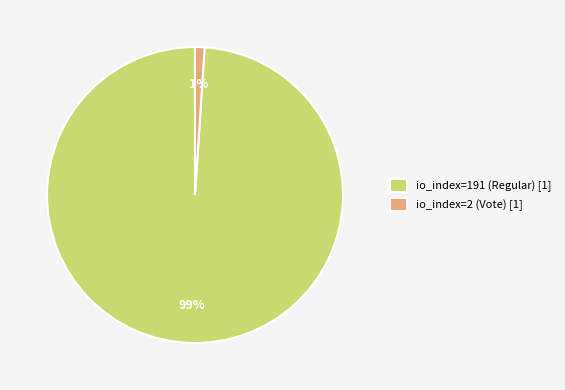

The io_index=191 (Regular) slice represents 85% of the pie. True or false?

False